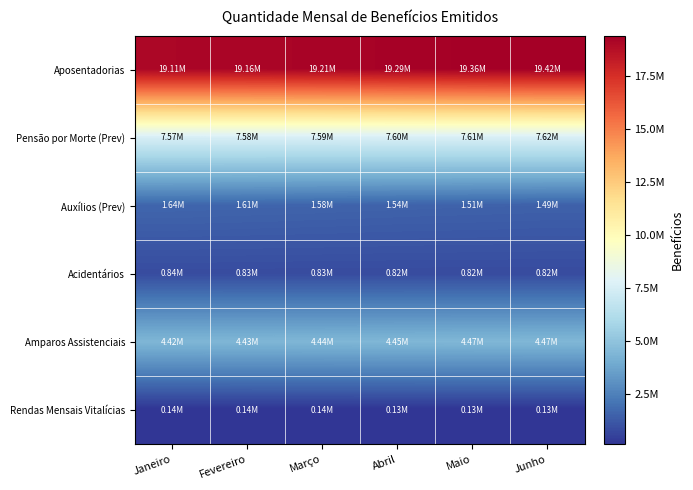

What is the greatest value displayed?

19417573